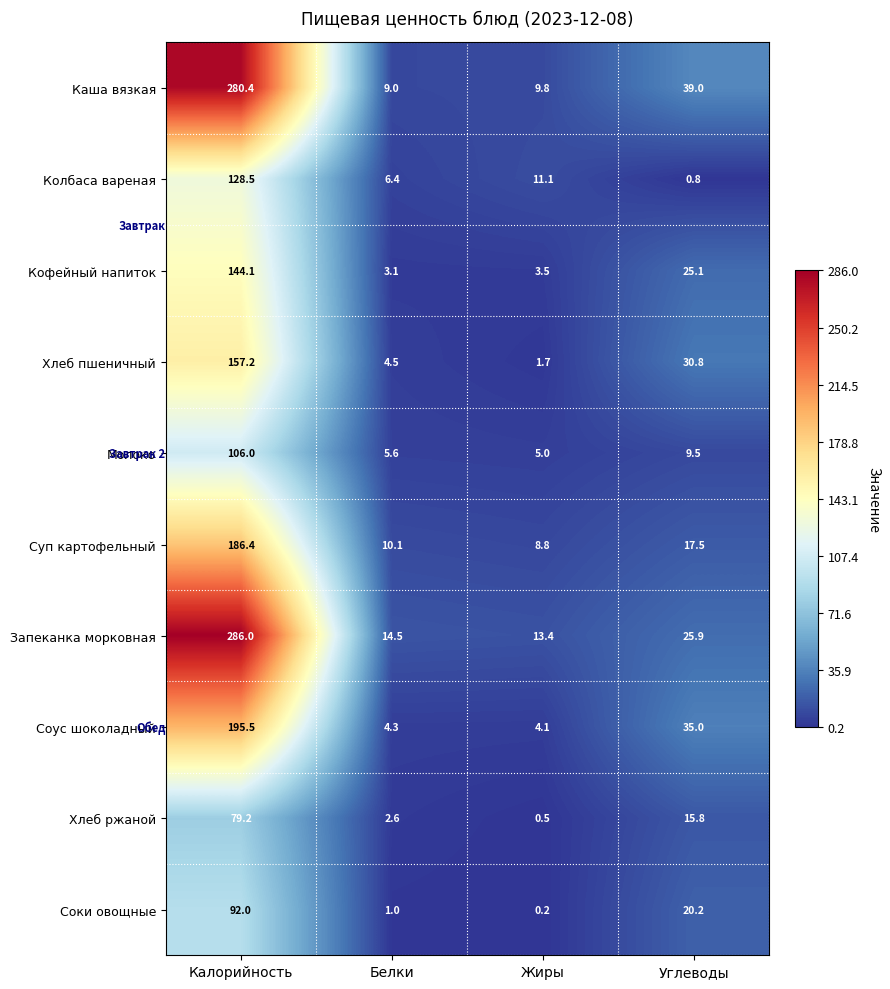

Rank the series at Калорийность from highest to lowest value.

Запеканка морковная, Каша вязкая, Соус шоколадный, Суп картофельный, Хлеб пшеничный, Кофейный напиток, Колбаса вареная, Молоко, Соки овощные, Хлеб ржаной